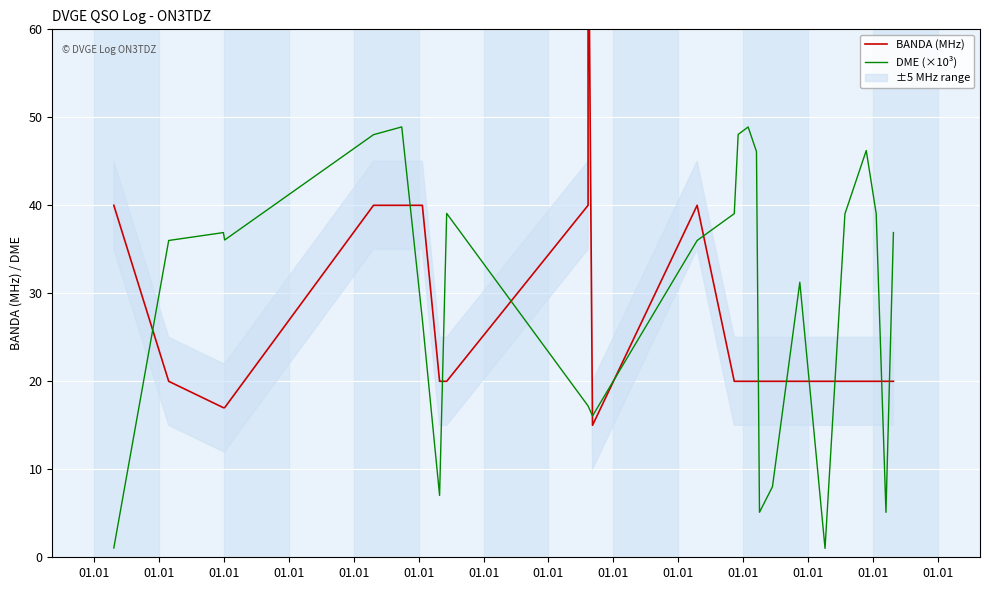

How many intersections are there between BANDA (MHz) and DME (×10³)?

13